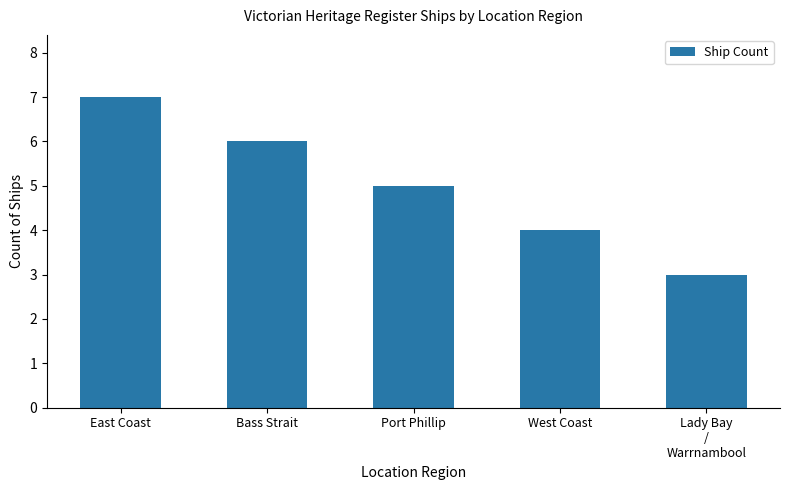

Reading left to right, extract all data points from this chart.

7	6	5	4	3